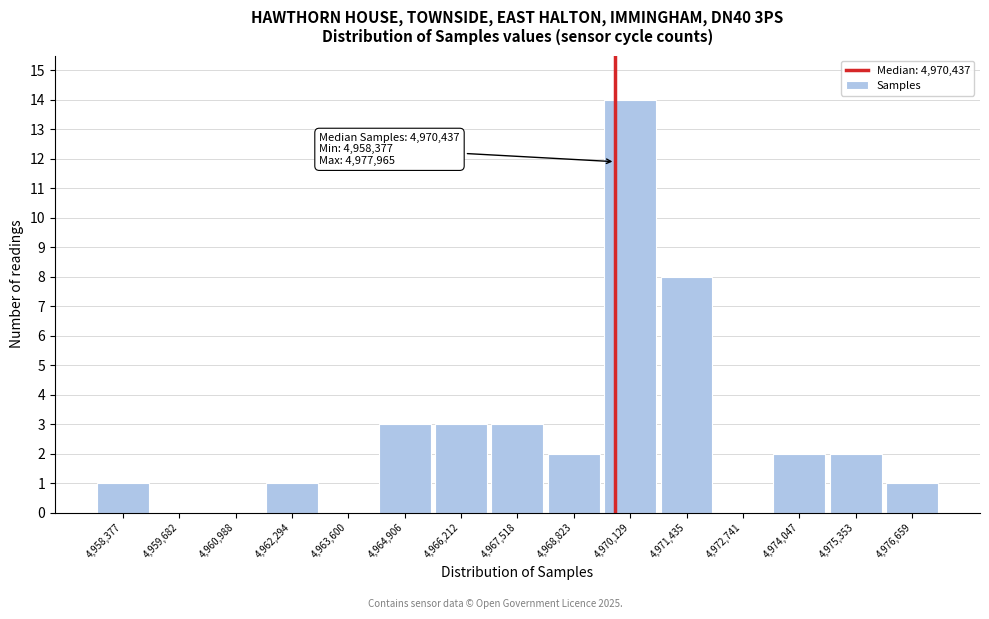

Reading right to left, extract all data points from this chart.

4,976,659=1	4,975,353=2	4,974,047=2	4,972,741=0	4,971,435=8	4,970,129=14	4,968,823=2	4,967,518=3	4,966,212=3	4,964,906=3	4,963,600=0	4,962,294=1	4,960,988=0	4,959,682=0	4,958,377=1